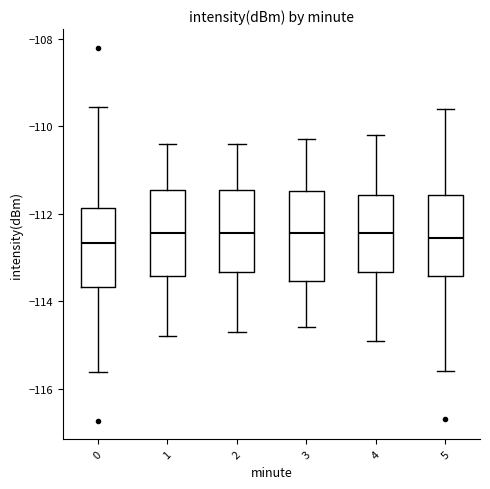

Where is the lower edge of the box at x = 1 on the y-axis? The values are not printed on the chart, so give them approximately, as read against the axis.

-113.4